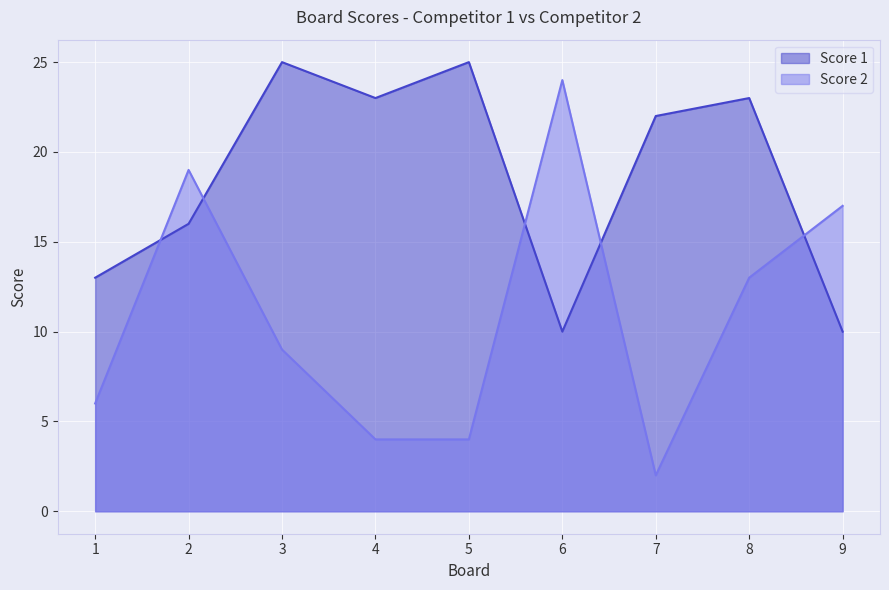

How many data points in Score 1 are above 22?

4